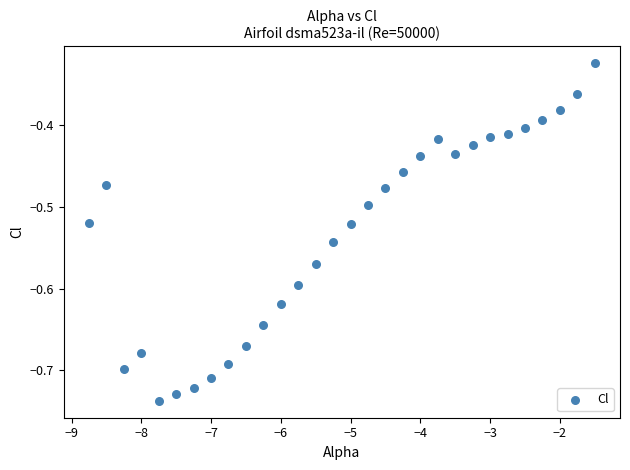

What is the range of Y values (max minus min)?

0.4